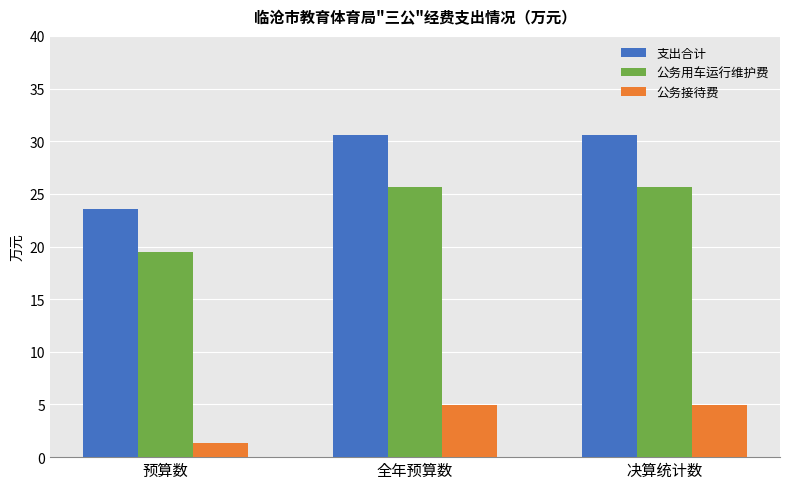

How many categories are shown in the chart?

3